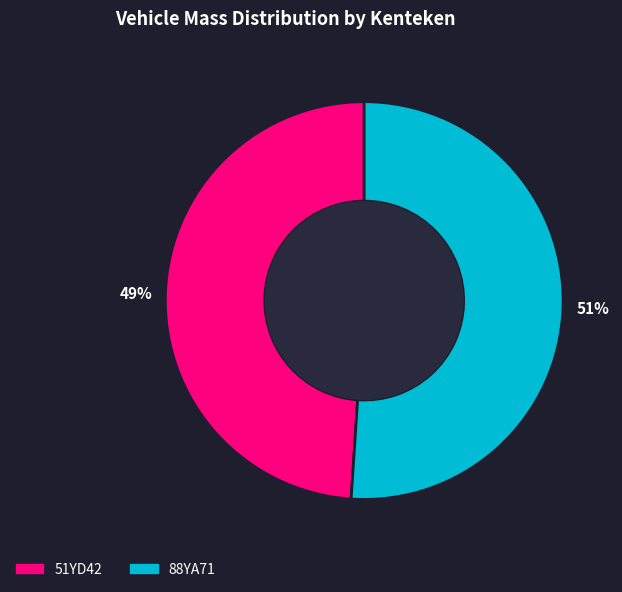

Which category has the smallest portion of the pie?

51YD42